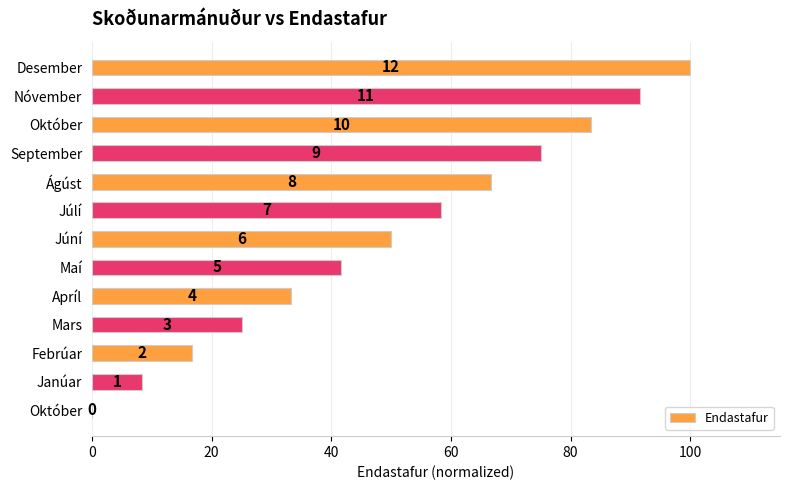

Are the bars horizontal?

Yes